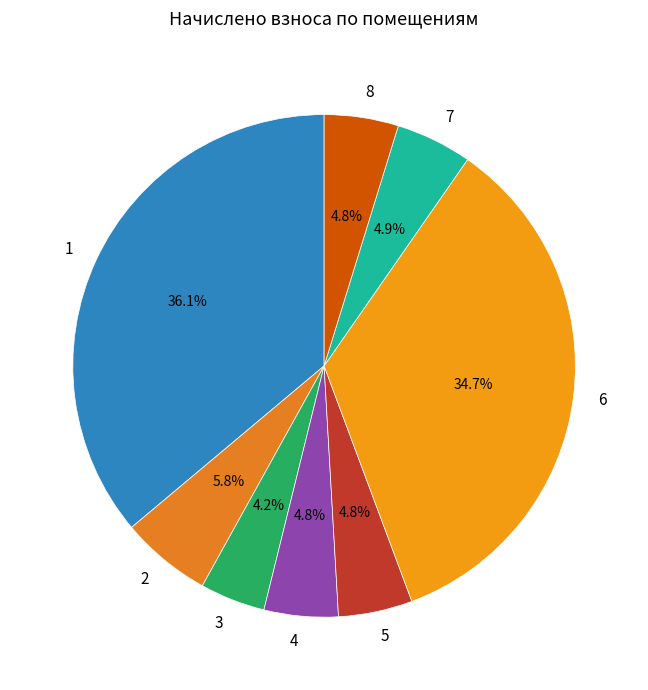

To the nearest percent, what is the combined percentage of 3 and 2?

10%